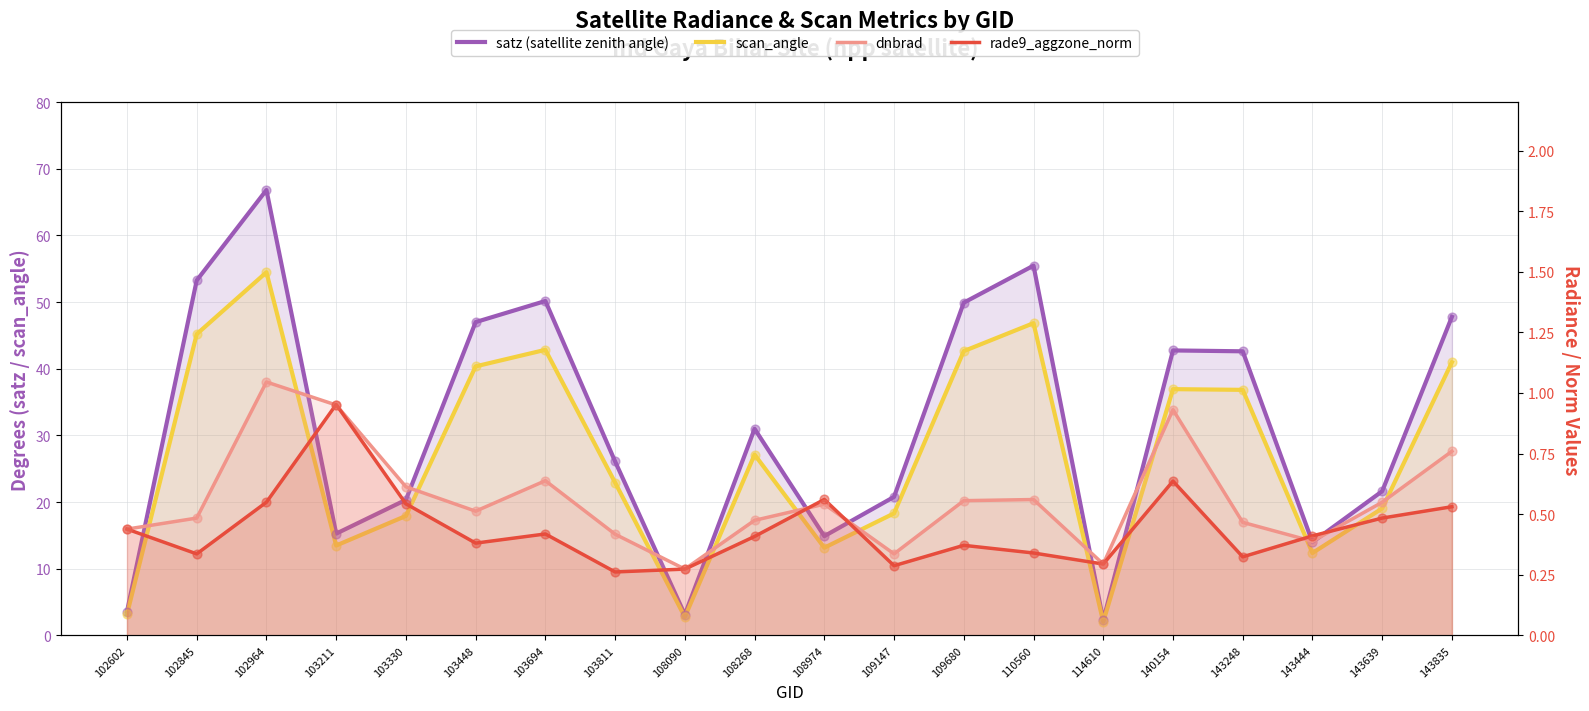

Which series contains the highest Y value?

satz (satellite zenith angle)